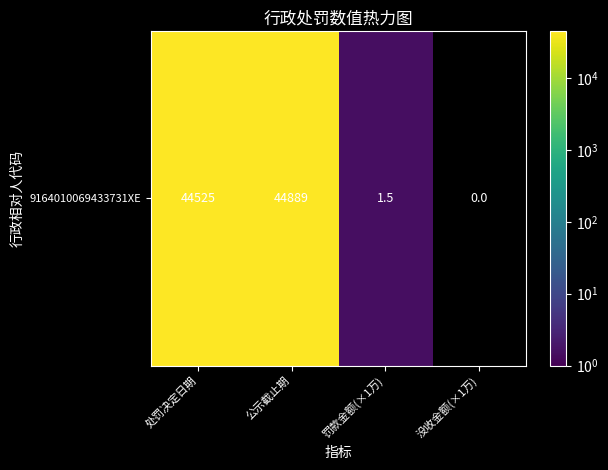

Between 没收金额(×1万) and 公示截止期, which is larger?

公示截止期